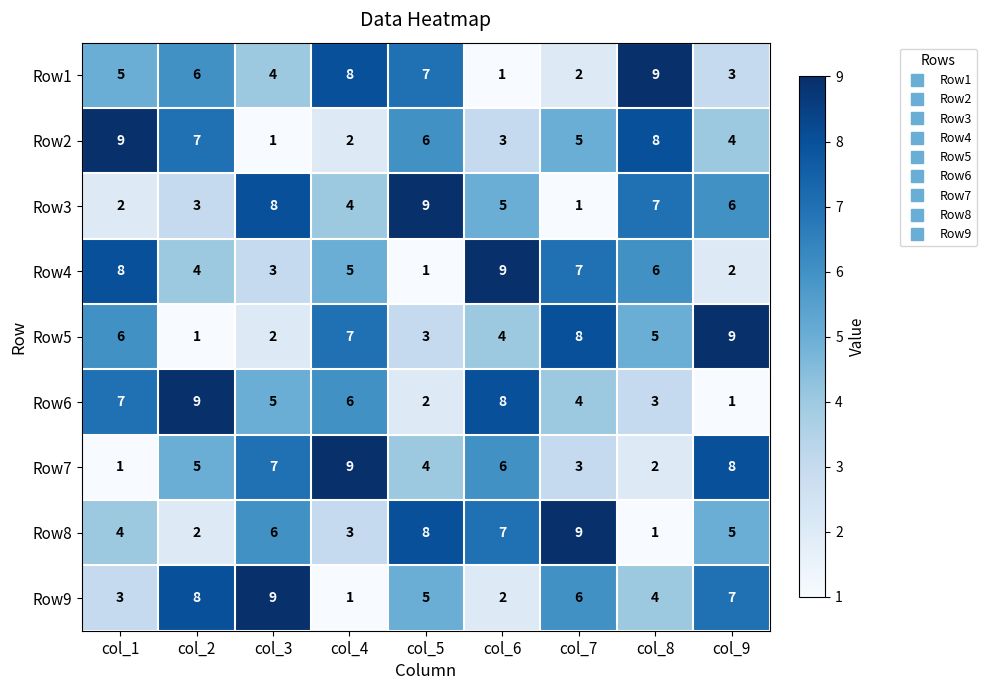

Which category has the highest value in the Row5 series?

col_9